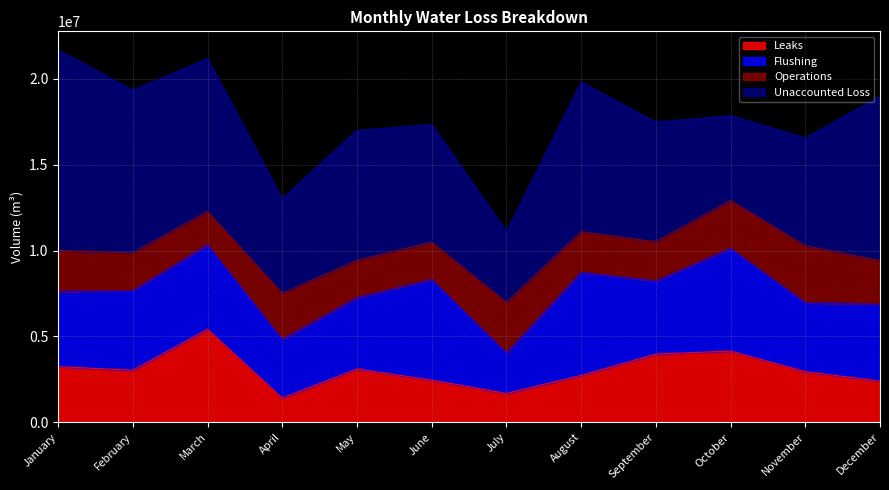

Reading right to left, what are all the values shown in this chart?

Leaks: December=2398900	November=2951300	October=4148700	September=3974600	August=2729200	July=1678600	June=2456000	May=3105400	April=1408700	March=5419000	February=3031000	January=3241900
Flushing: December=4468800	November=4004300	October=5974000	September=4254400	August=5998900	July=2357400	June=5856300	May=4148800	April=3409400	March=4907700	February=4633100	January=4363300
Operations: December=2544500	November=3320300	October=2792100	September=2282700	August=2375900	July=2945800	June=2175100	May=2173900	April=2691900	March=1955000	February=2200400	January=2400300
Unaccounted Loss: December=9563400	November=6293000	October=4951800	September=6975900	August=8720000	July=4140300	June=6858700	May=7575300	April=5515200	March=8897400	February=9486100	January=11681800